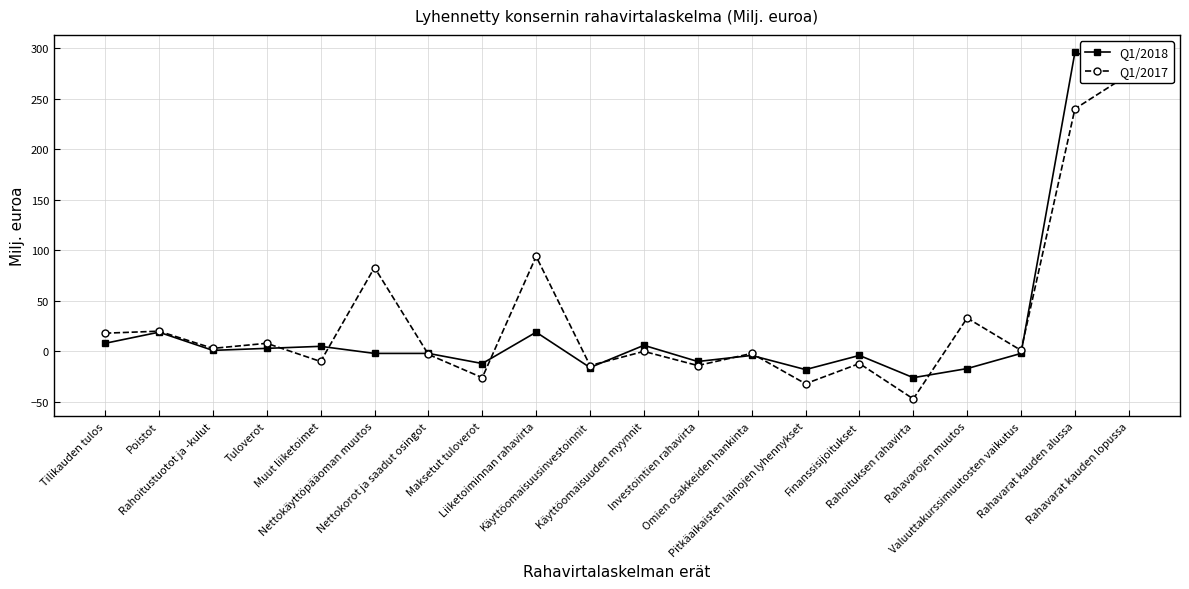

Which category has the lowest value across all series?

Rahoituksen rahavirta